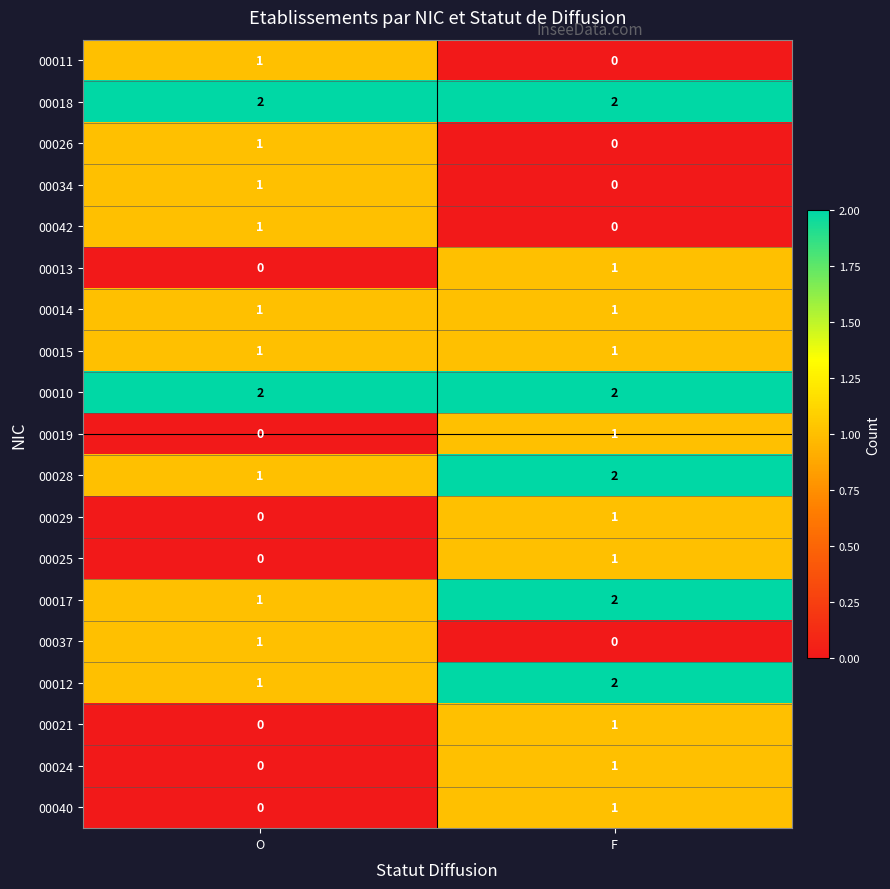

What is the sum of all 00018 values?

4